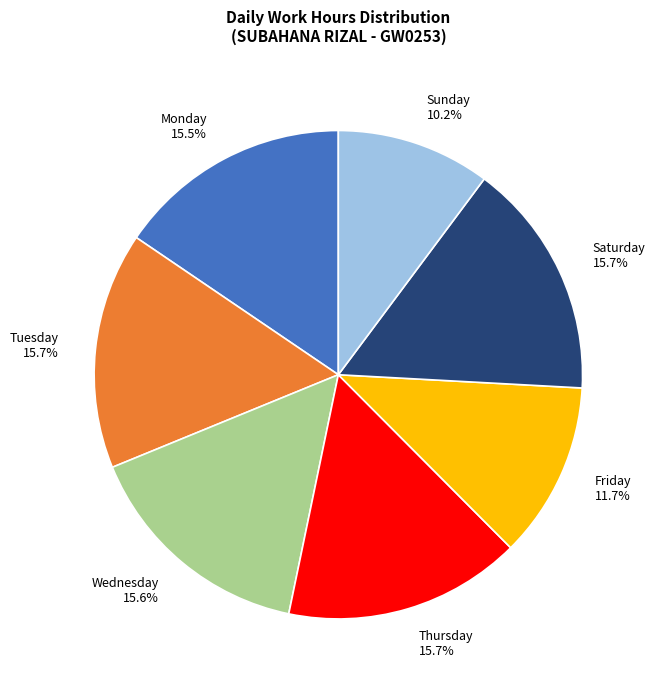

What percentage is NOT represented by Monday 15.5%?

84.5%